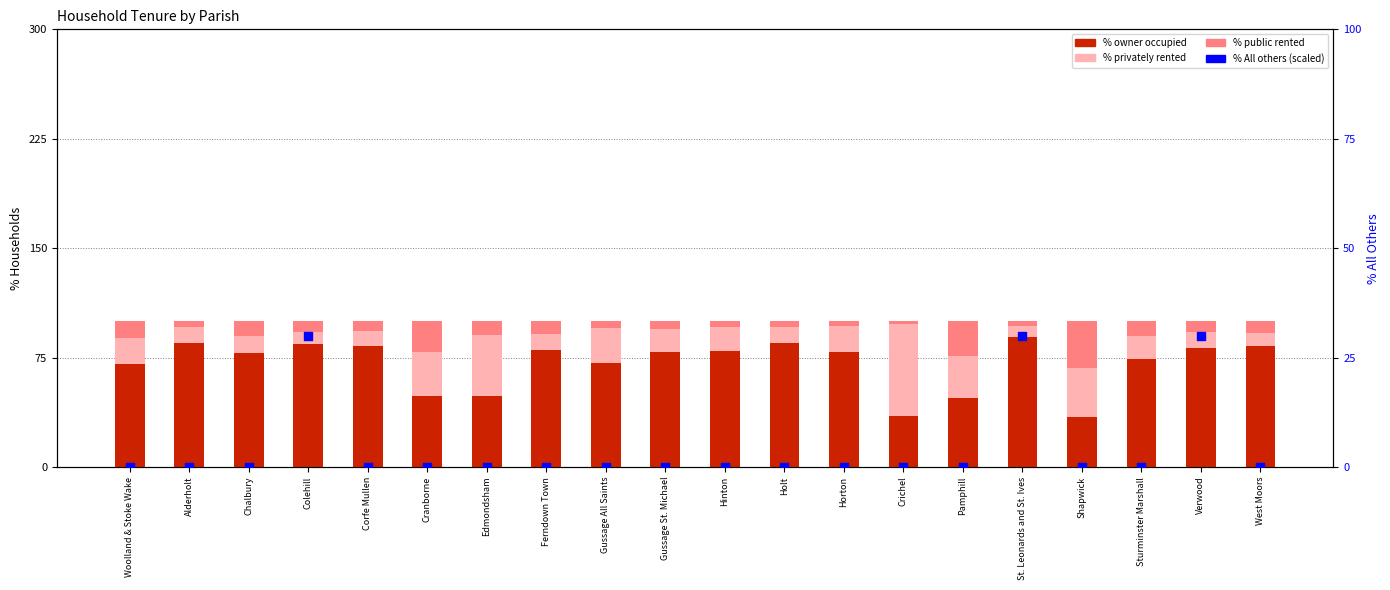

Which series has the largest total across all categories?

% owner occupied